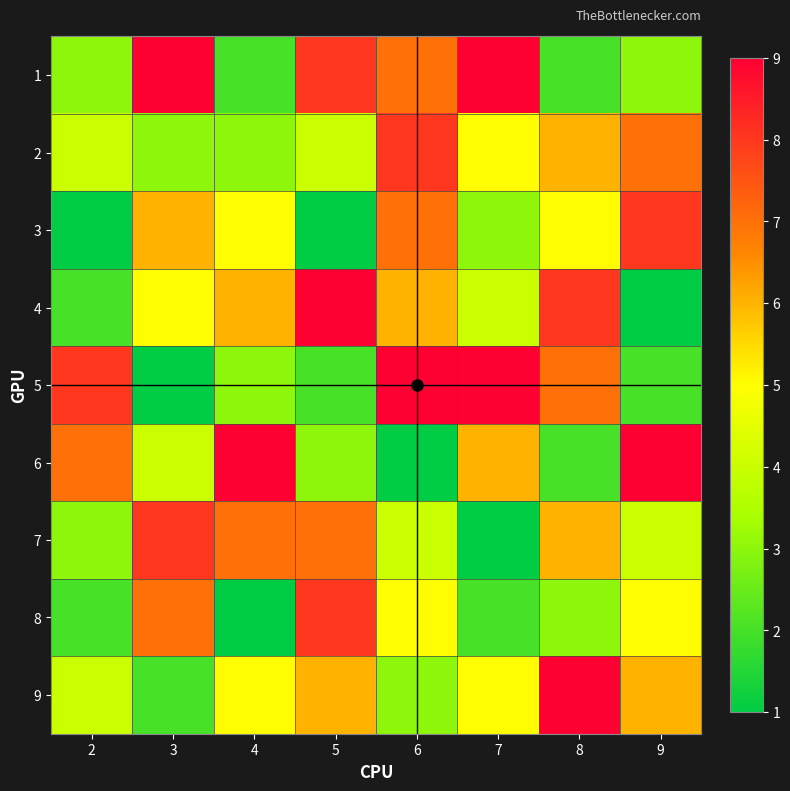

Between 3 and 5, which is larger?

3